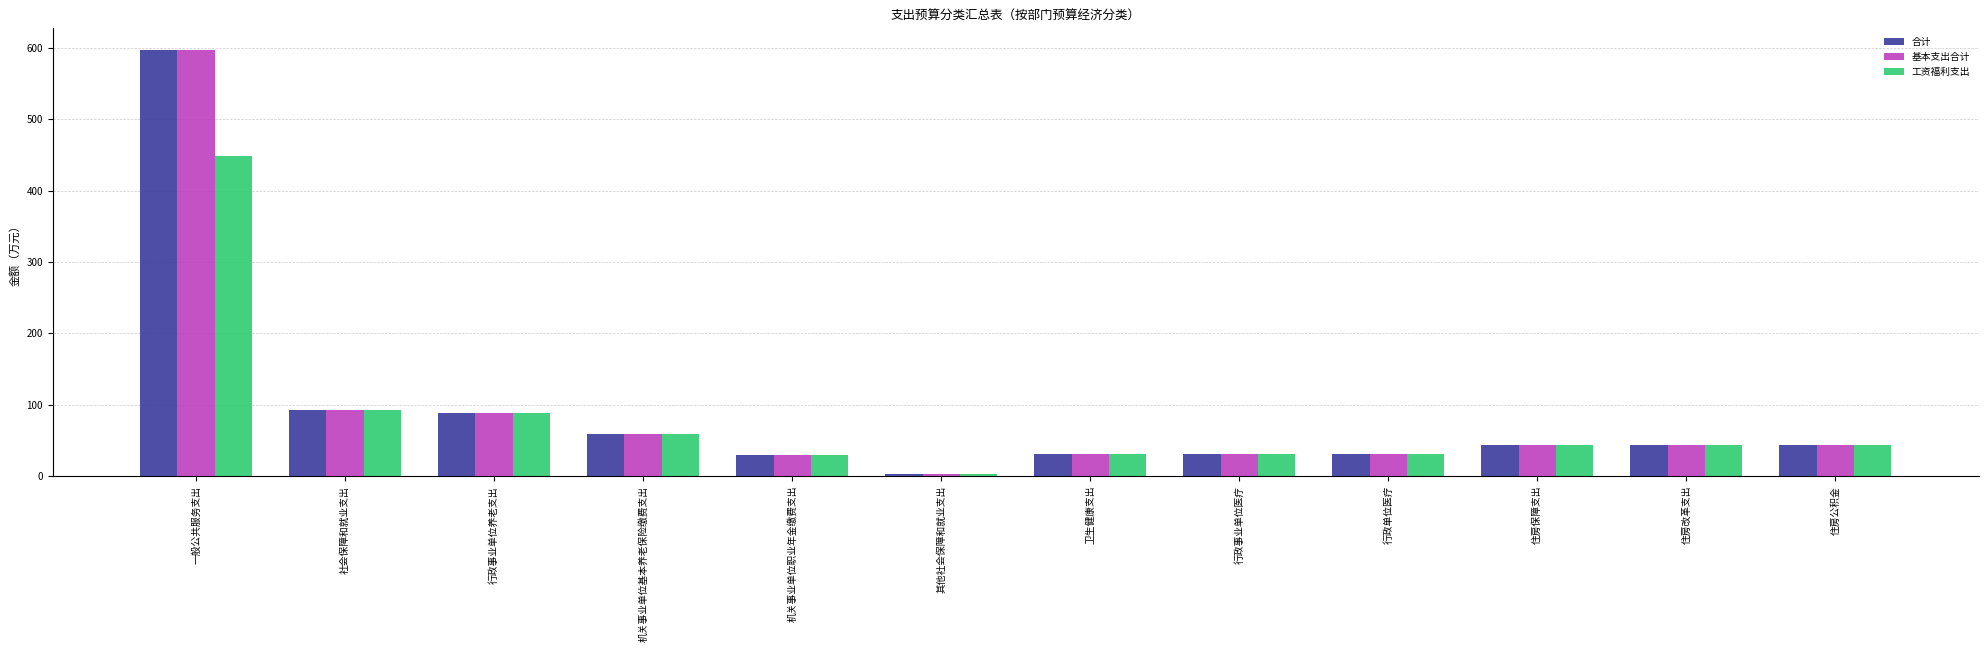

What is the difference between the 工资福利支出 values at 一般公共服务支出 and 行政事业单位养老支出?

359.5